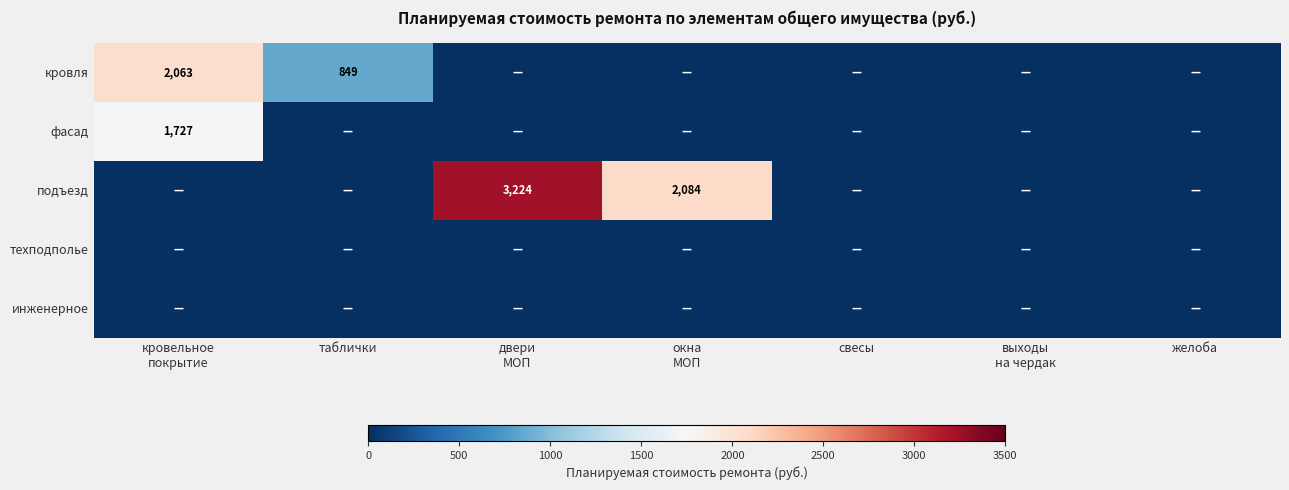

List the series in order of their peak value, lowest first.

техподполье, инженерное, фасад, кровля, подъезд